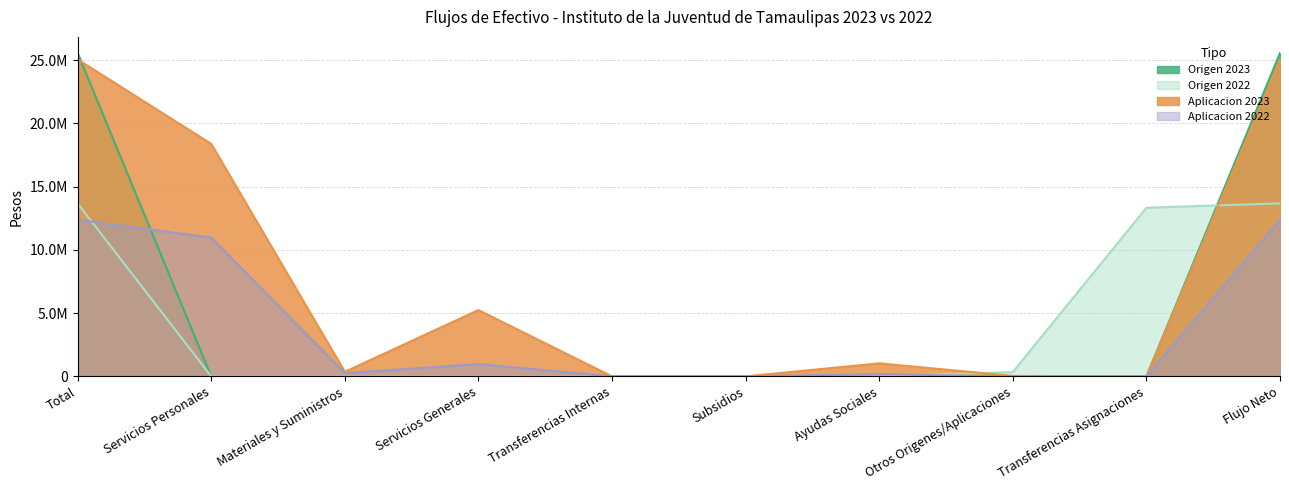

Is it true that Aplicacion 2023 equals 2397920 at Servicios Generales?

False